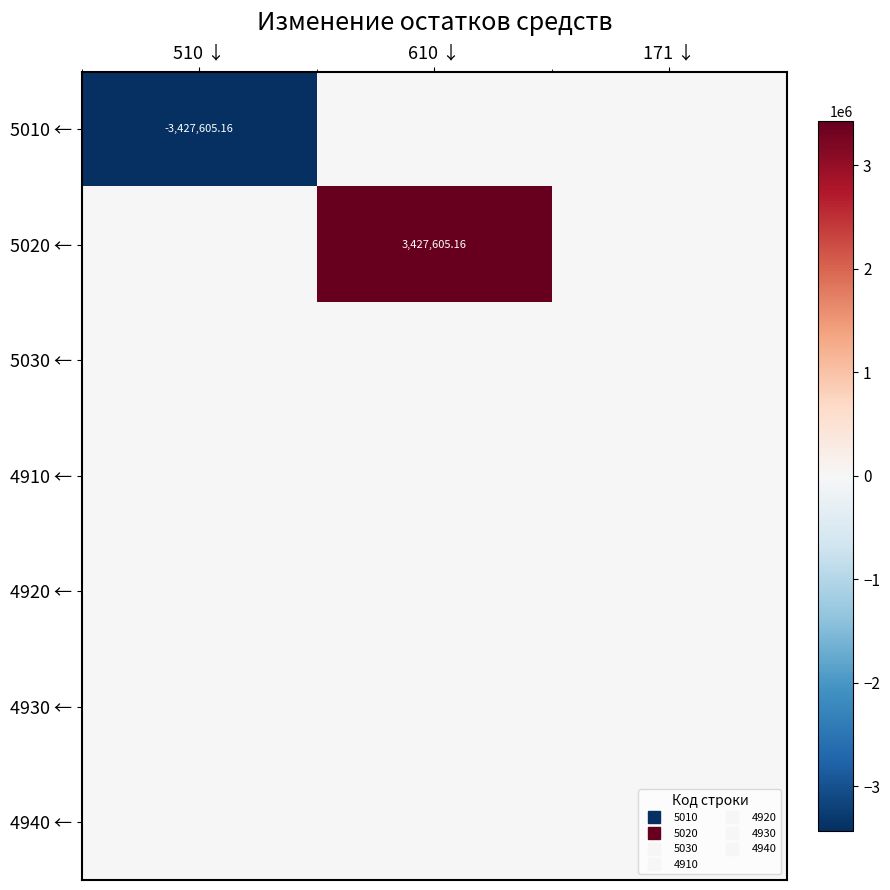

The 4920 ← series shows 0.0 at 610 ↓. True or false?

True